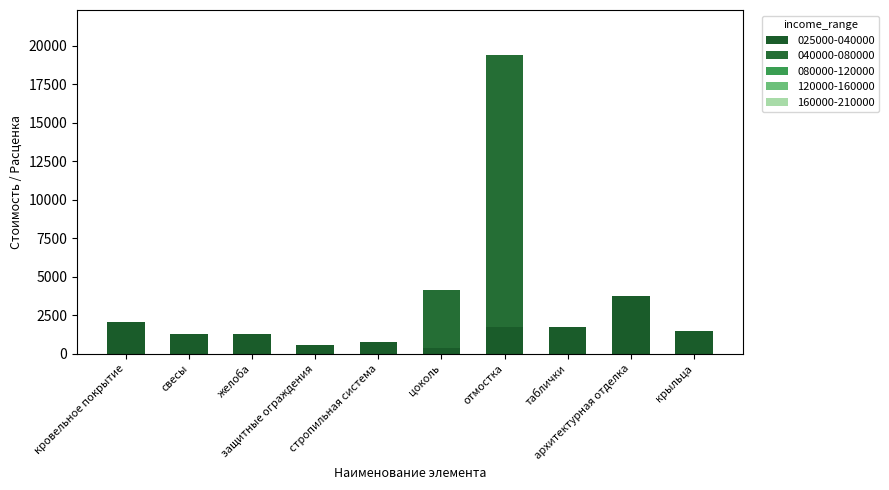

How many categories are shown in the chart?

10